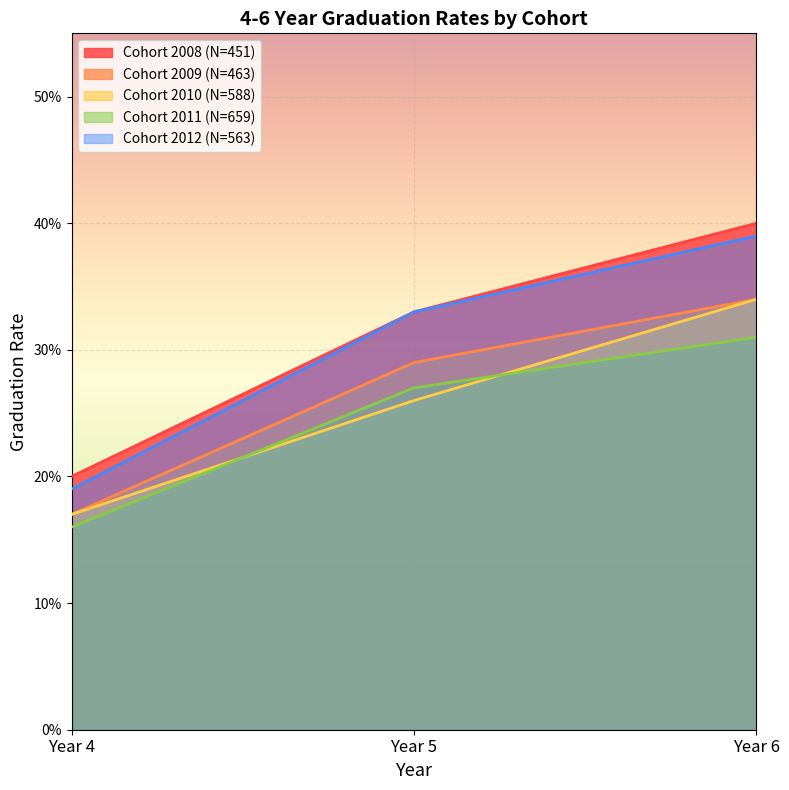

Rank the series at Year 4 from lowest to highest value.

Cohort 2011 (N=659), Cohort 2009 (N=463), Cohort 2010 (N=588), Cohort 2012 (N=563), Cohort 2008 (N=451)